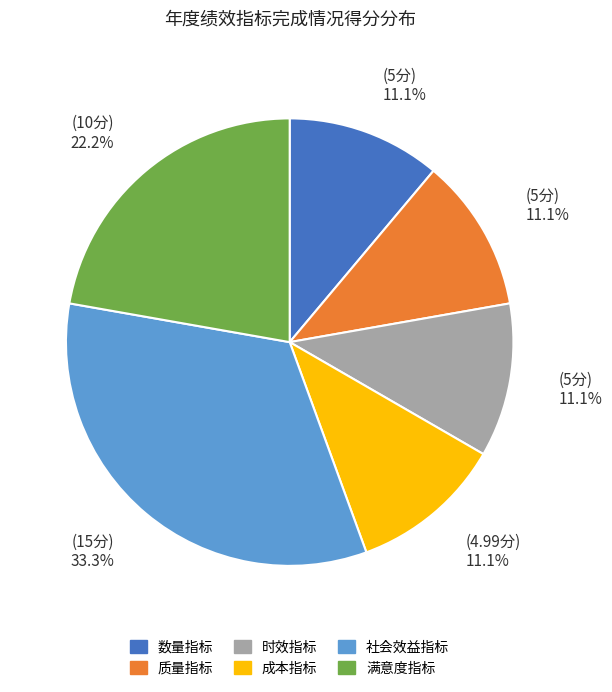

Does 满意度指标 represent more than half of the total?

No